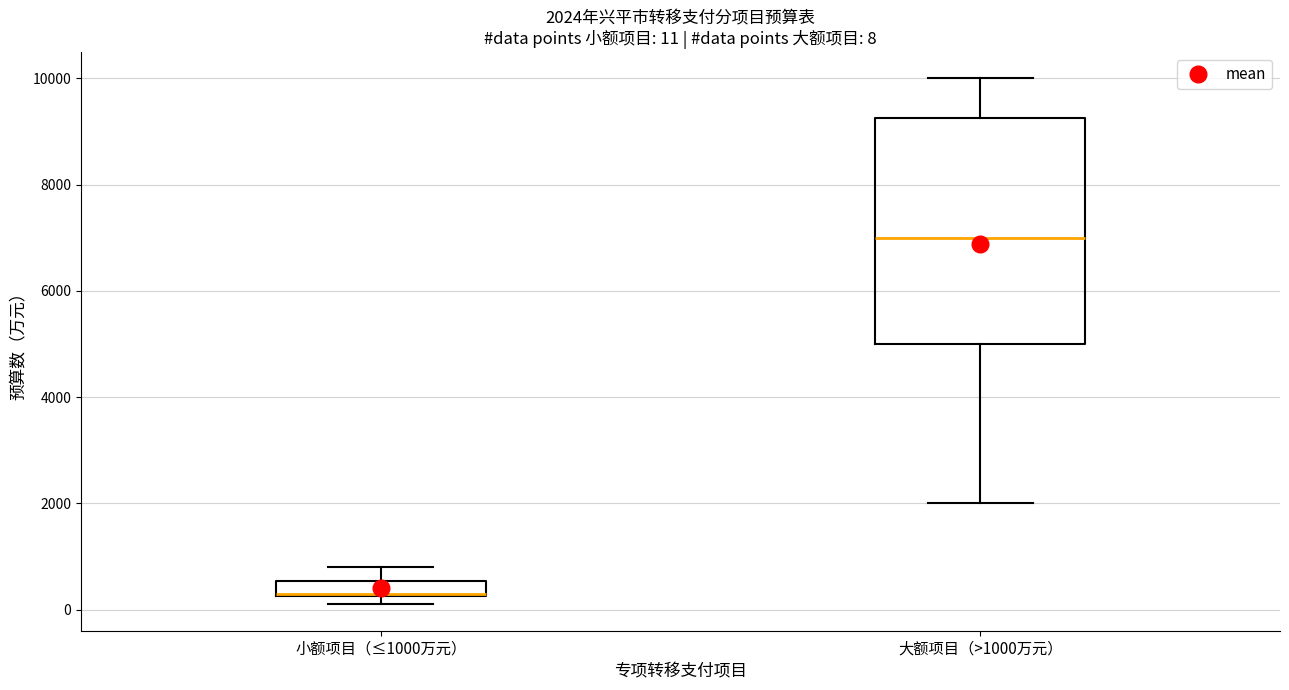

Which box has the highest median line?

大额项目（>1000万元）